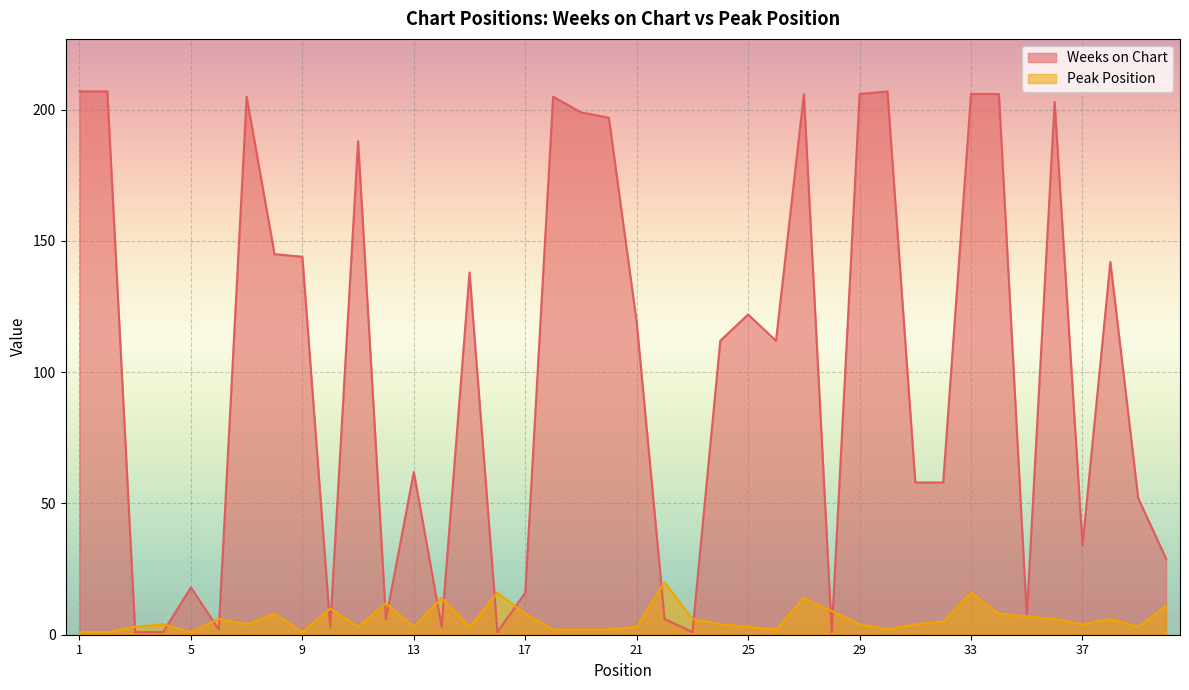

Which series has the widest spread of values?

Weeks on Chart